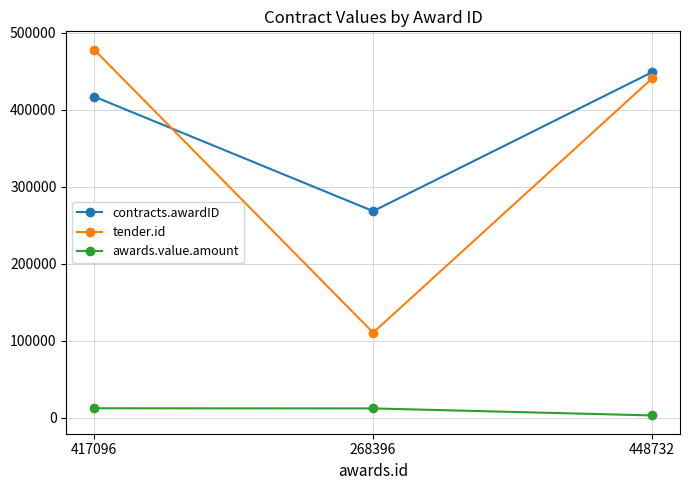

Does the chart display data point markers on the line(s)?

Yes